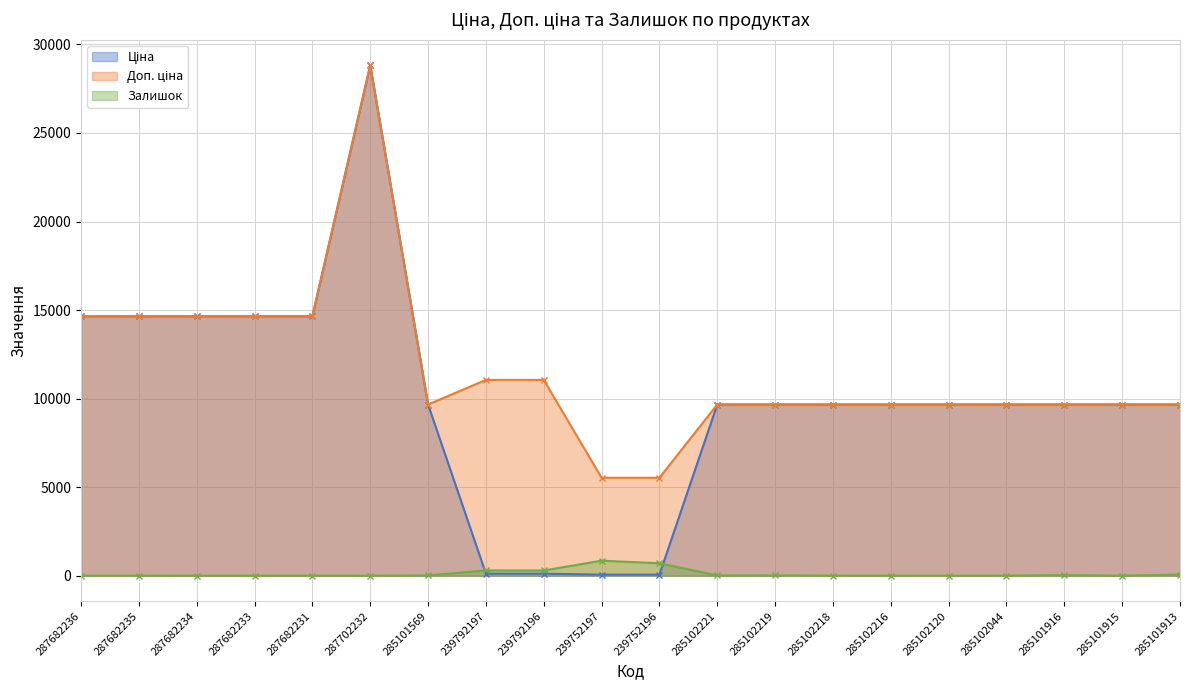

How many lines are shown in the chart?

3